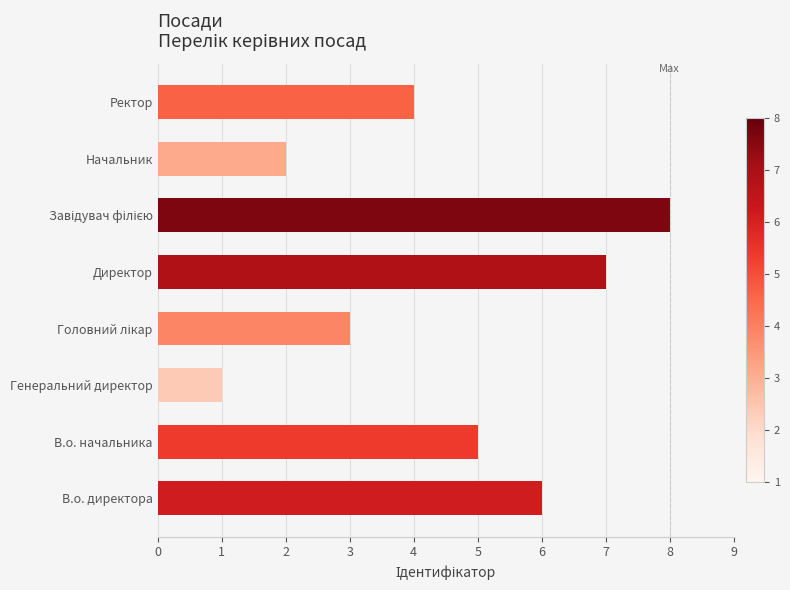

What is the greatest value displayed?

8